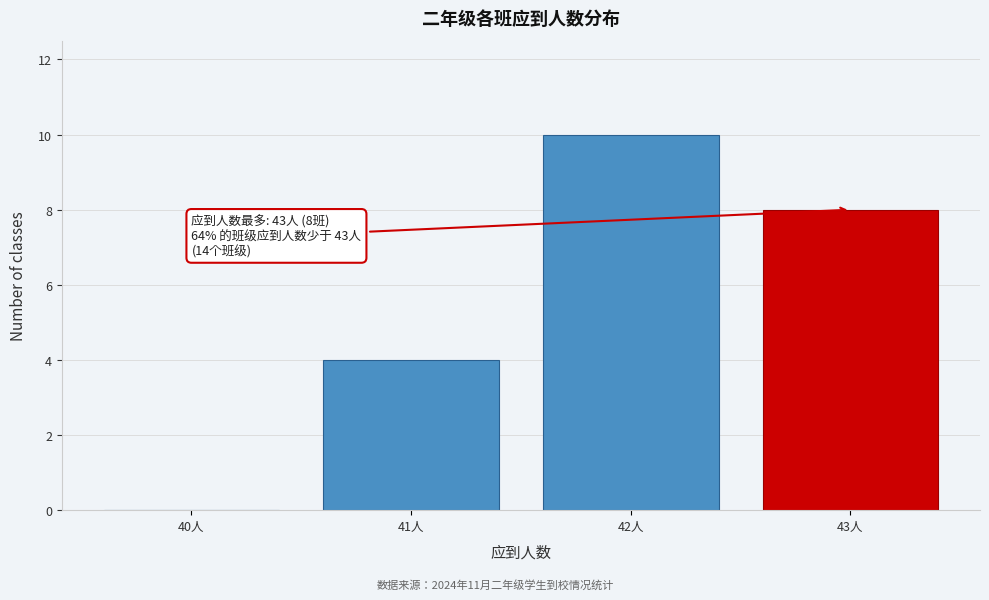

Reading right to left, list all the values displayed in this chart.

43人=8	42人=10	41人=4	40人=0